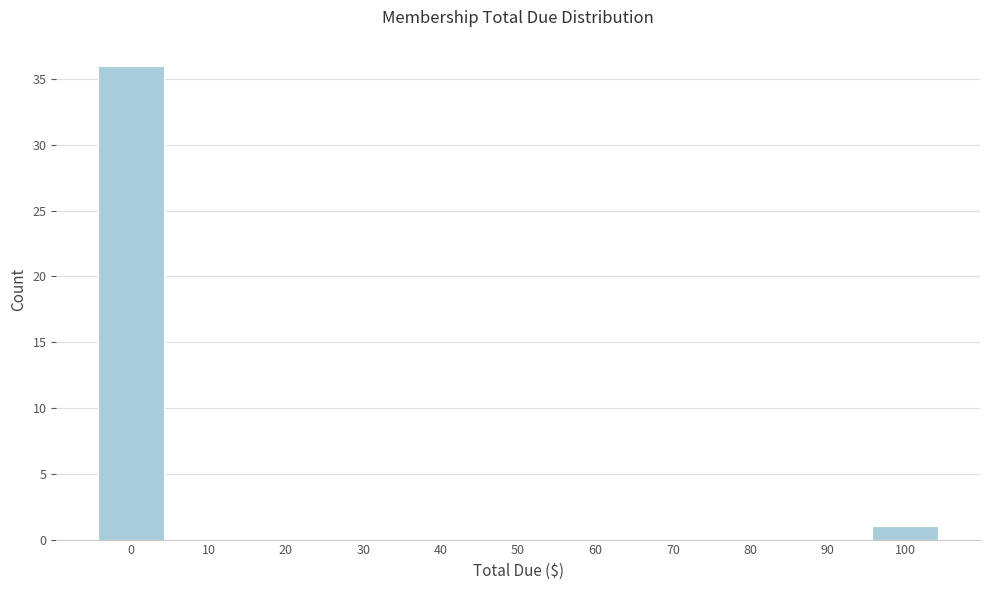

Reading left to right, list all the values displayed in this chart.

0=36	10=0	20=0	30=0	40=0	50=0	60=0	70=0	80=0	90=0	100=1